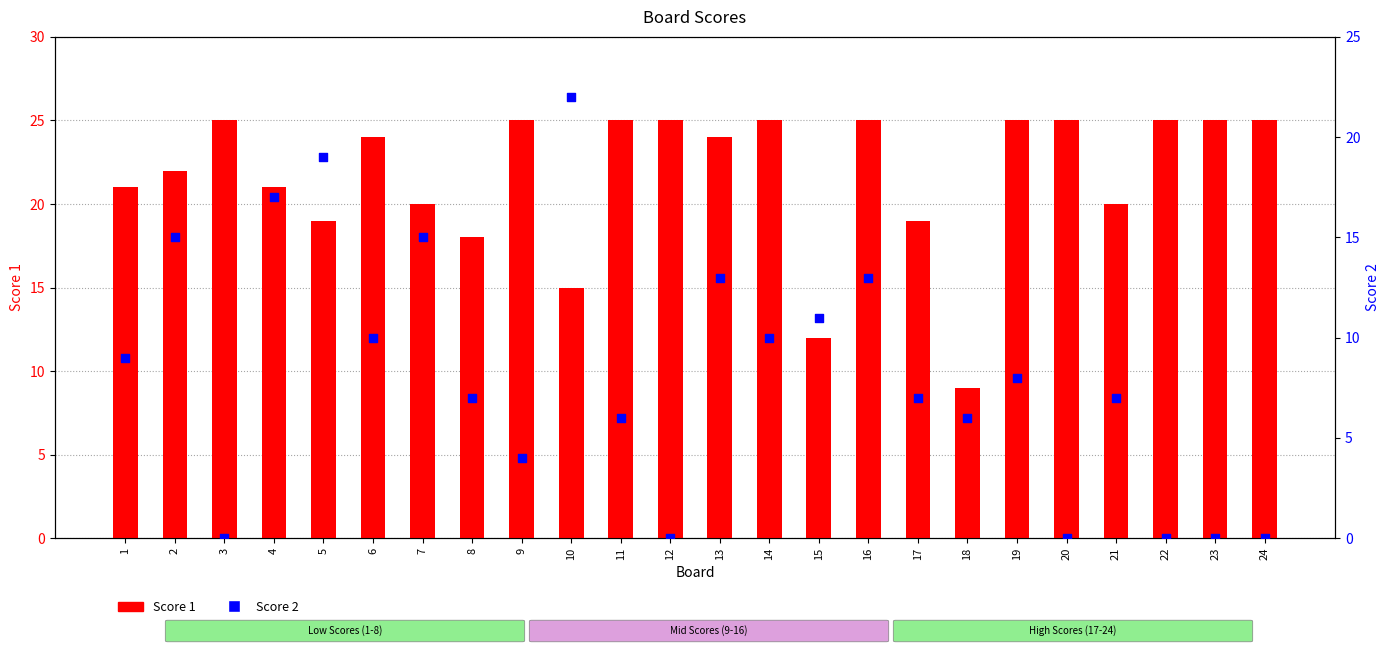

At how many categories does at least one series exceed 4?

24